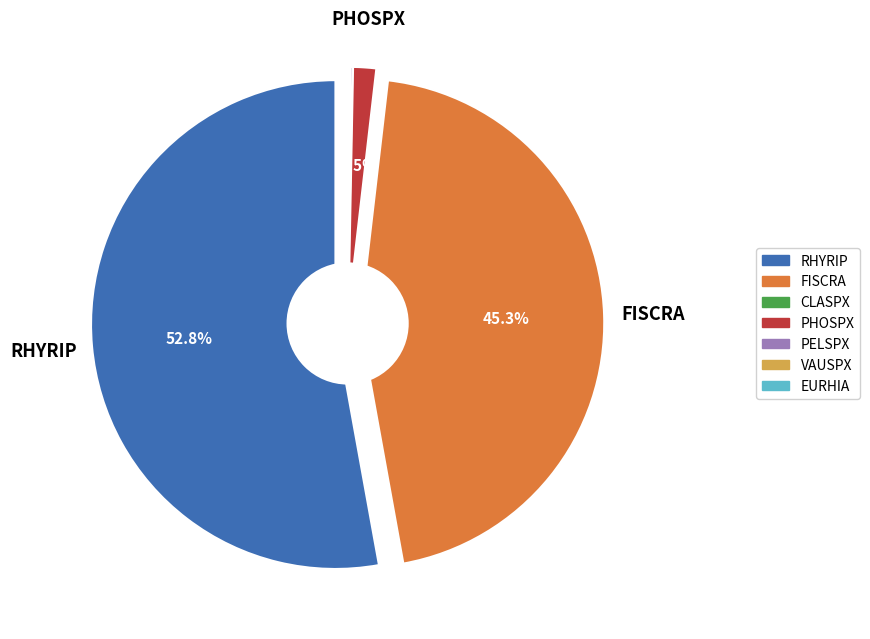

How much of the chart is everything except RHYRIP?

47.2%